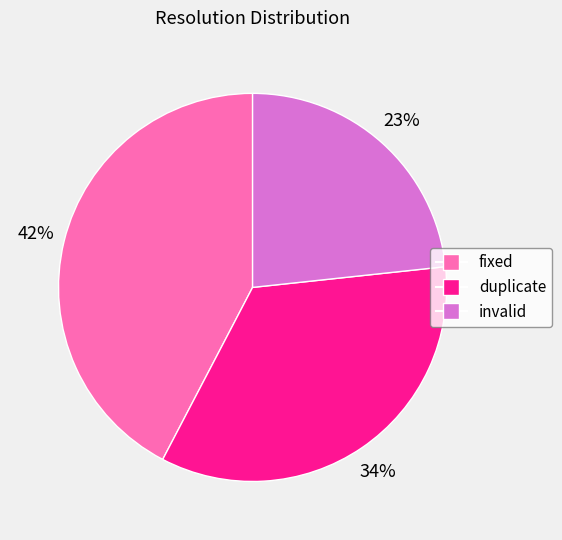

The fixed slice represents 42% of the pie. True or false?

True